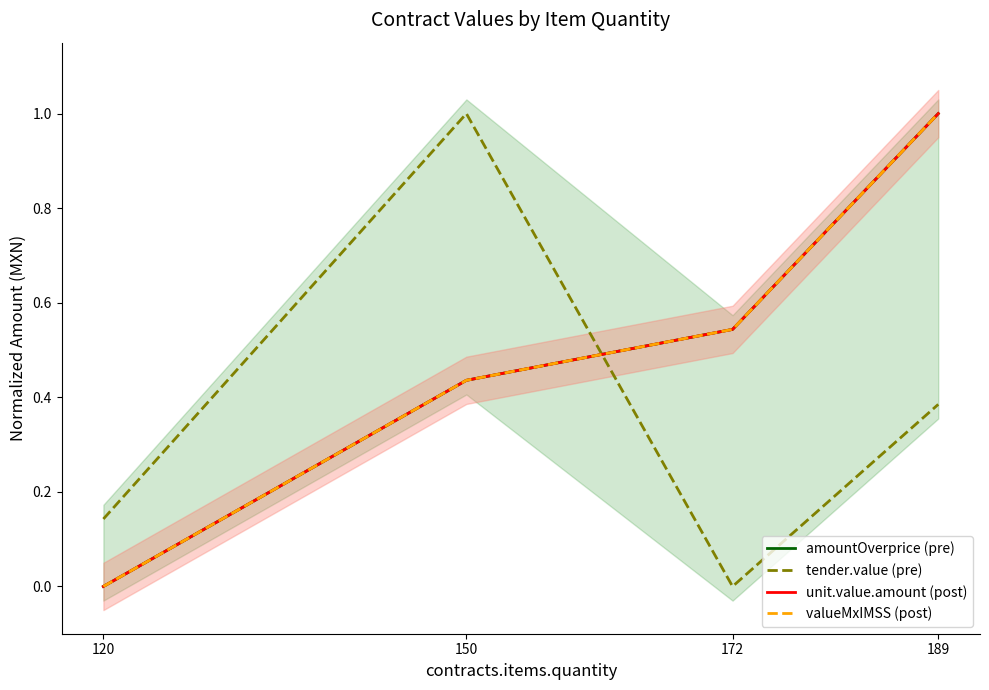

Which series has the largest total across all categories?

unit.value.amount (post)